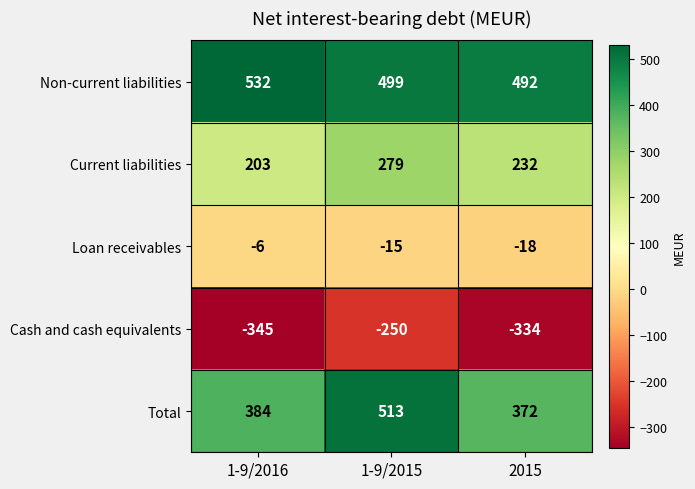

At which label is Total closest to 442?

1-9/2016